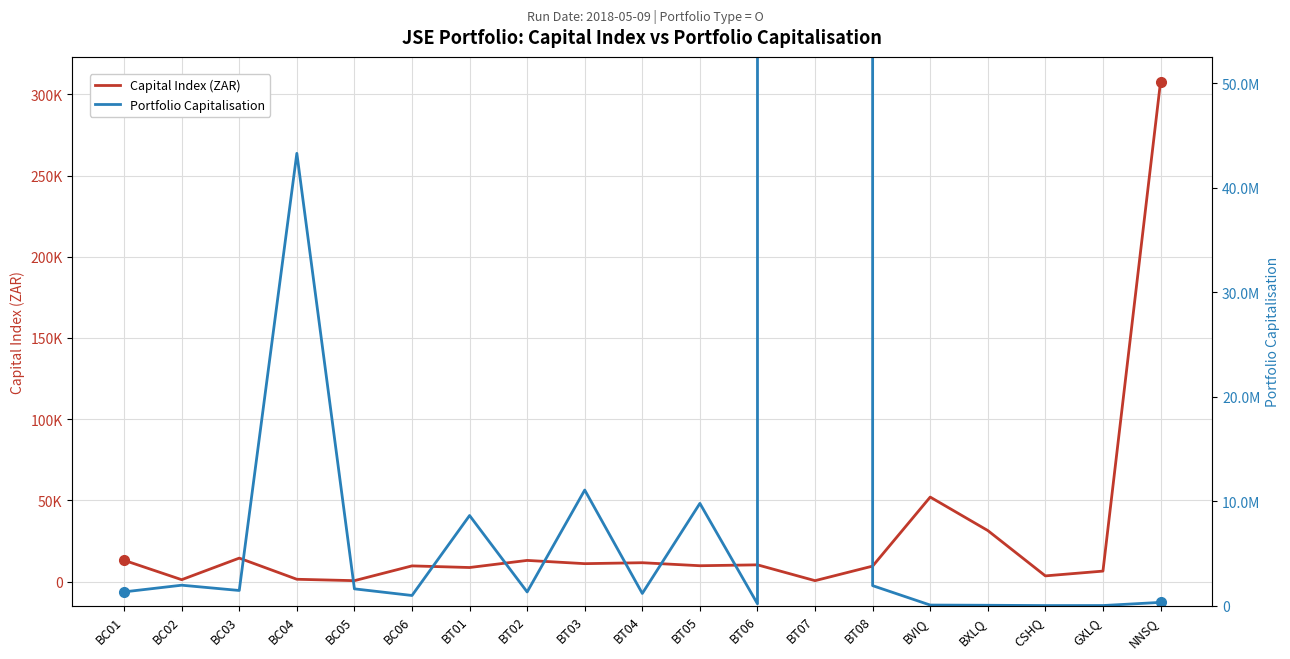

How many data points in Capital Index (ZAR) are above 9781?

10